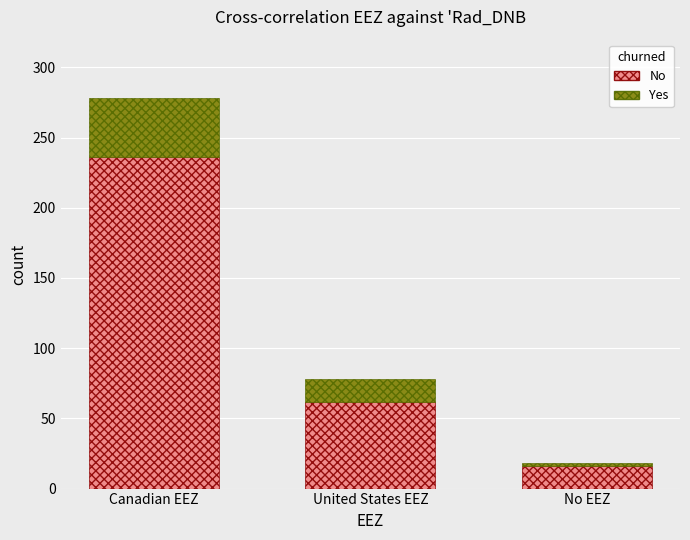

How many distinct data groups are displayed?

2